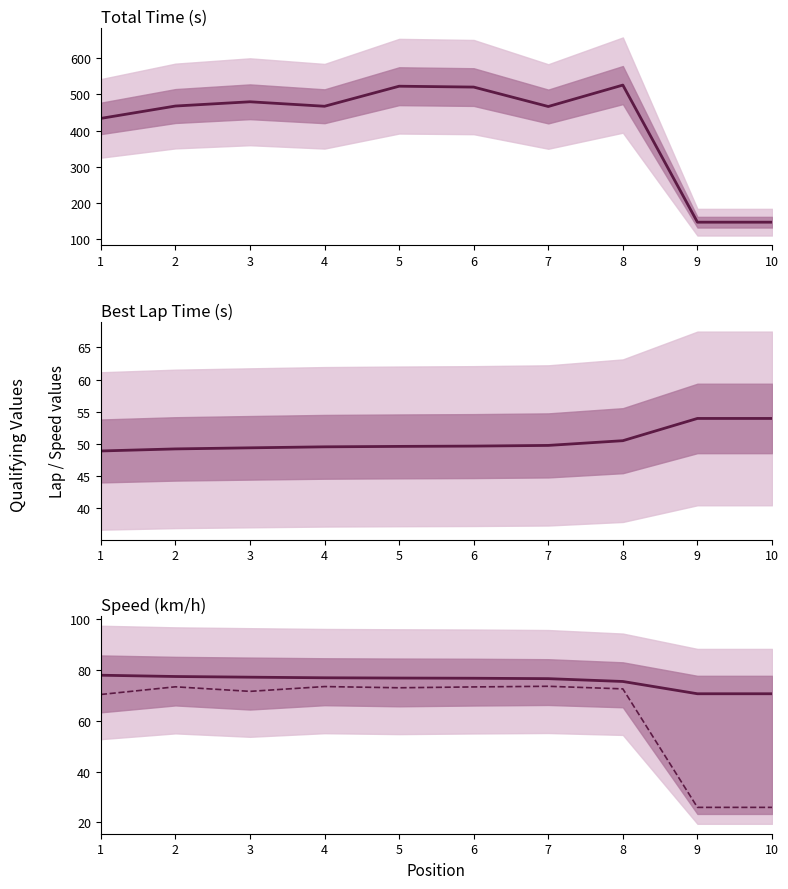

At which category is the sum across all series the highest?

8